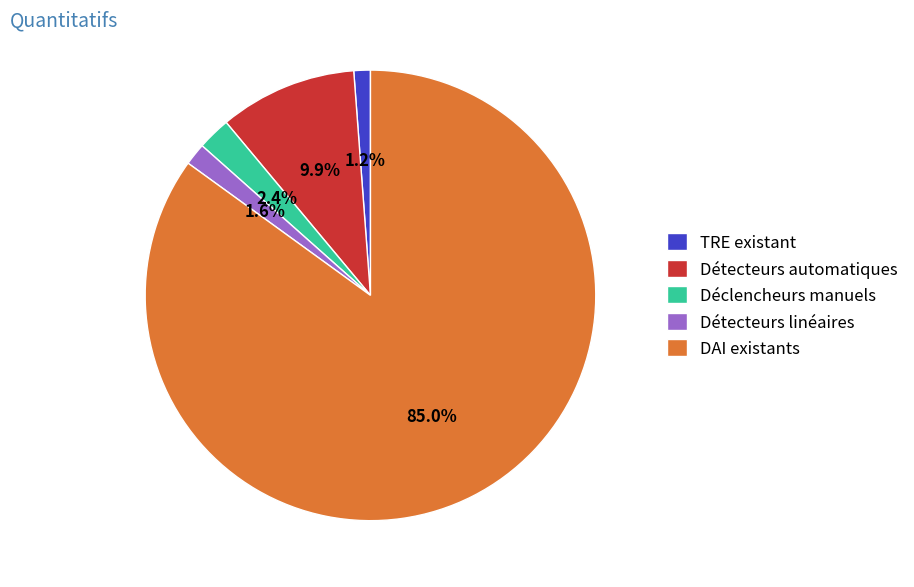

What is the largest slice in the pie chart?

DAI existants